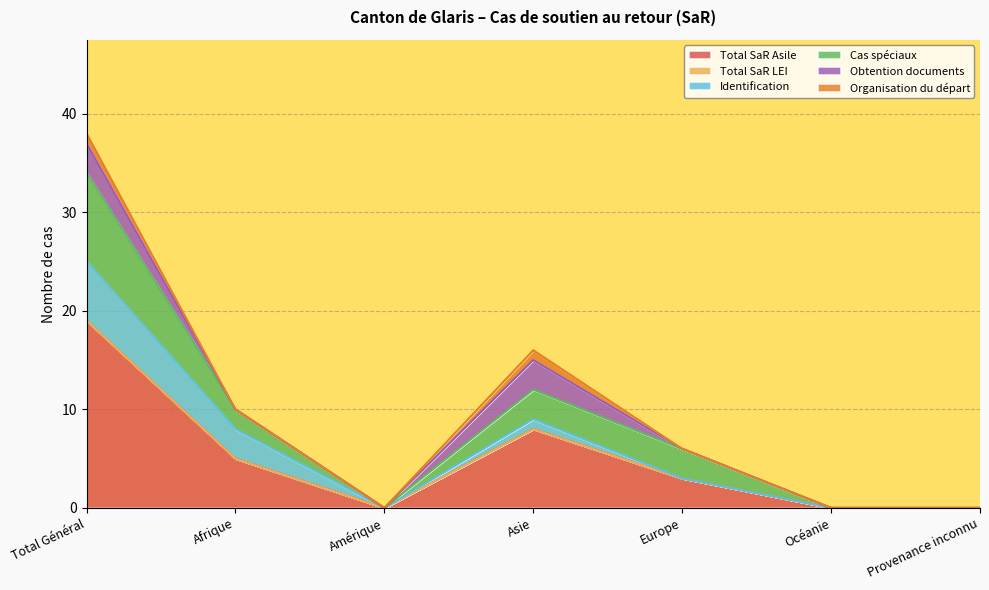

What is the total value across all series at Total Général?

38